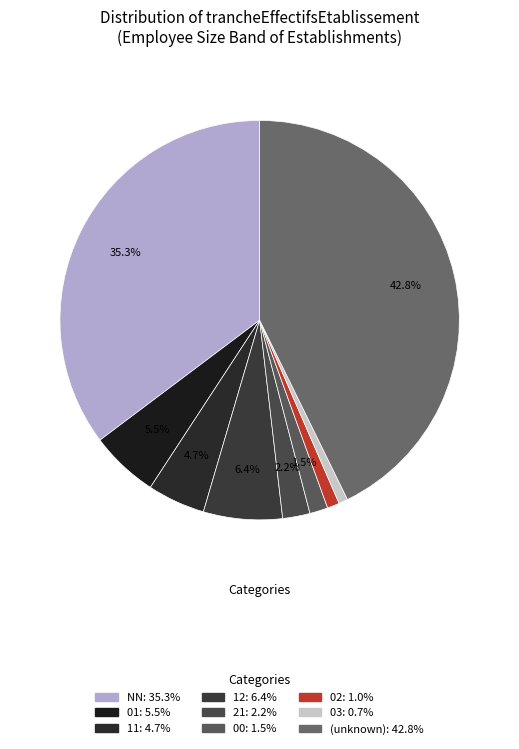

Count the number of slices in the pie.

9